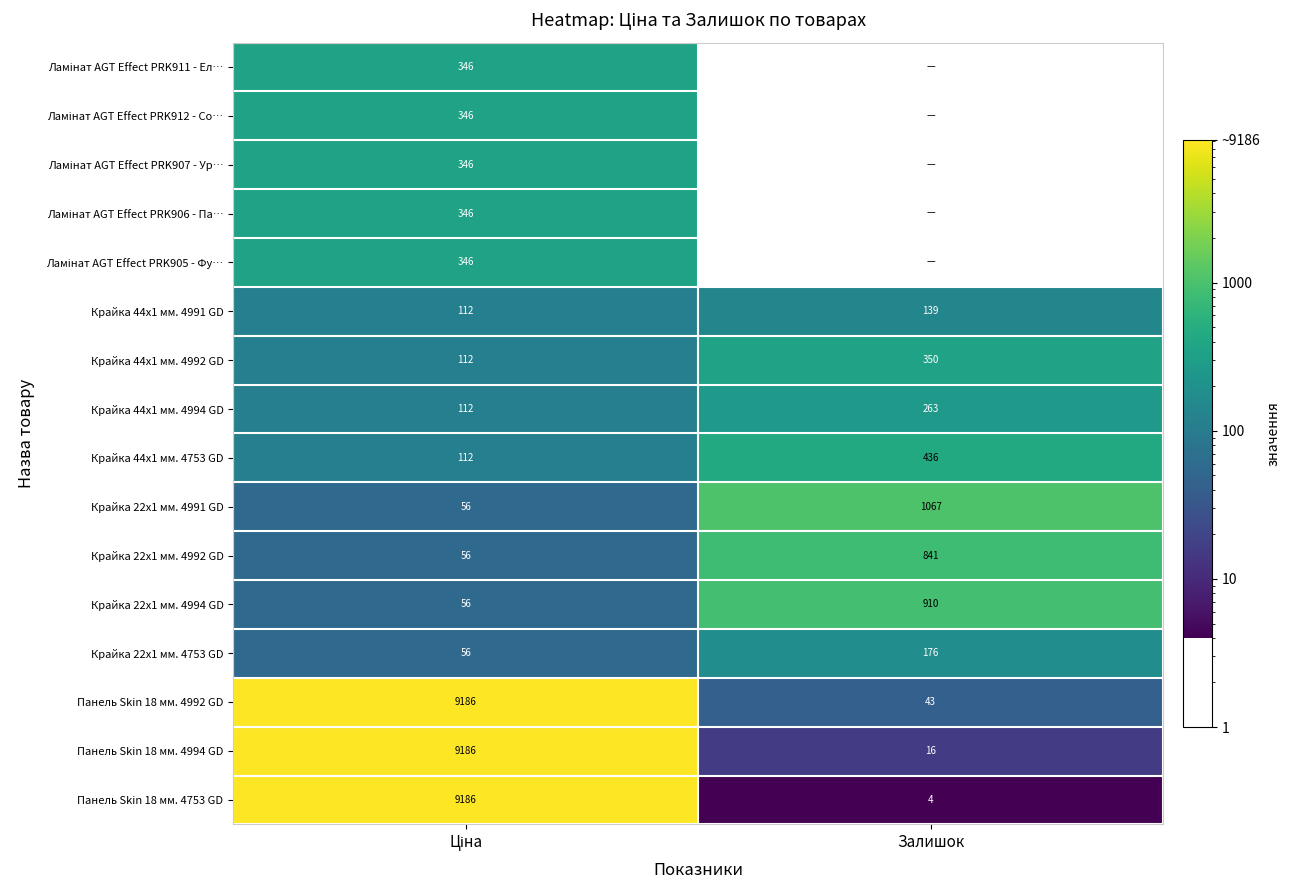

The value of Крайка 44x1 мм. 4991 GD at Залишок is 94. True or false?

False